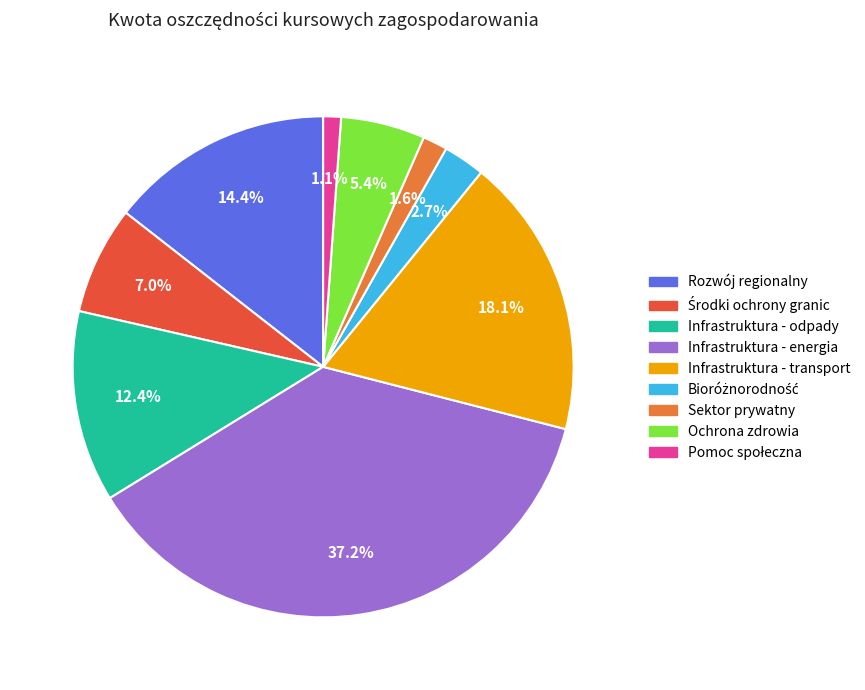

Is Ochrona zdrowia the majority of the pie?

No